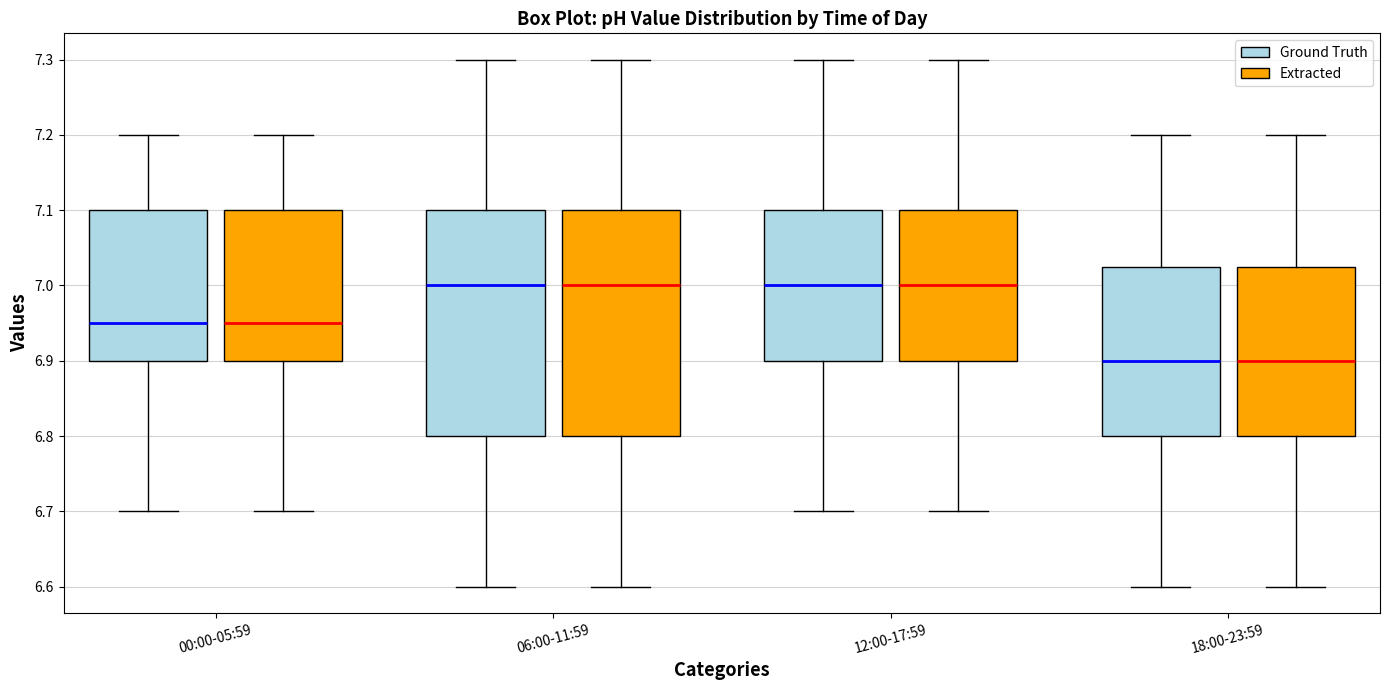

Reading left to right, transcribe this box plot: for each box, give where its median line is, the range the box spans, and where its two whiskers end, as read against the y-axis. The values are not printed on the chart, so give them approximately, as read against the axis.

00:00-05:59 (Ground Truth): median 6.95, box 6.90 to 7.10, whiskers 6.70 to 7.20
00:00-05:59 (Extracted): median 6.95, box 6.90 to 7.10, whiskers 6.70 to 7.20
06:00-11:59 (Ground Truth): median 7.00, box 6.80 to 7.10, whiskers 6.60 to 7.30
06:00-11:59 (Extracted): median 7.00, box 6.80 to 7.10, whiskers 6.60 to 7.30
12:00-17:59 (Ground Truth): median 7.00, box 6.90 to 7.10, whiskers 6.70 to 7.30
12:00-17:59 (Extracted): median 7.00, box 6.90 to 7.10, whiskers 6.70 to 7.30
18:00-23:59 (Ground Truth): median 6.90, box 6.80 to 7.03, whiskers 6.60 to 7.20
18:00-23:59 (Extracted): median 6.90, box 6.80 to 7.03, whiskers 6.60 to 7.20